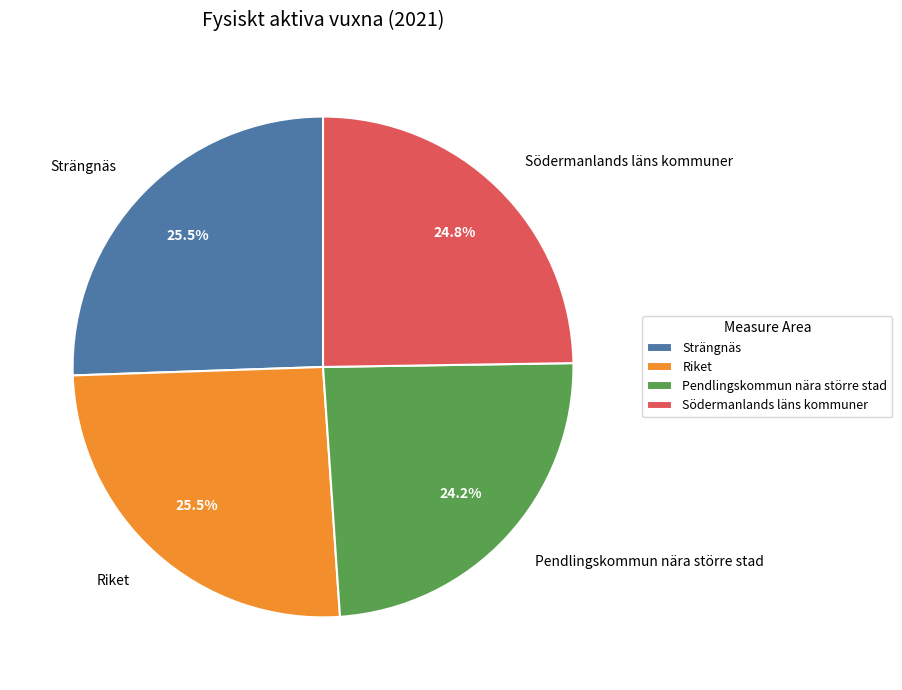

What is the ratio of the value at Pendlingskommun nära större stad to the value at Södermanlands läns kommuner?

1.0